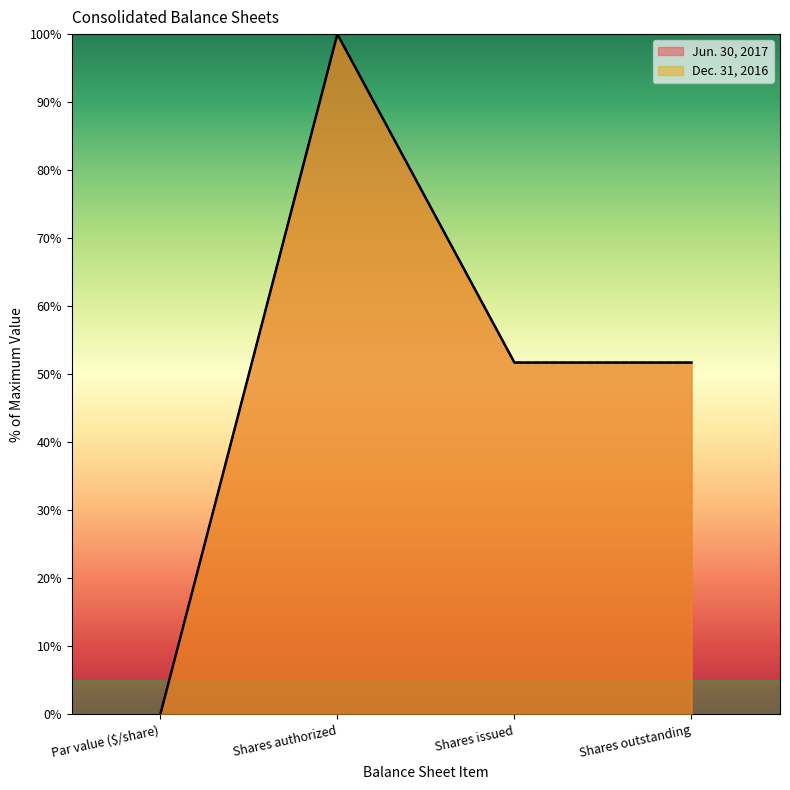

True or false: Jun. 30, 2017 and Dec. 31, 2016 cross at least once.

False